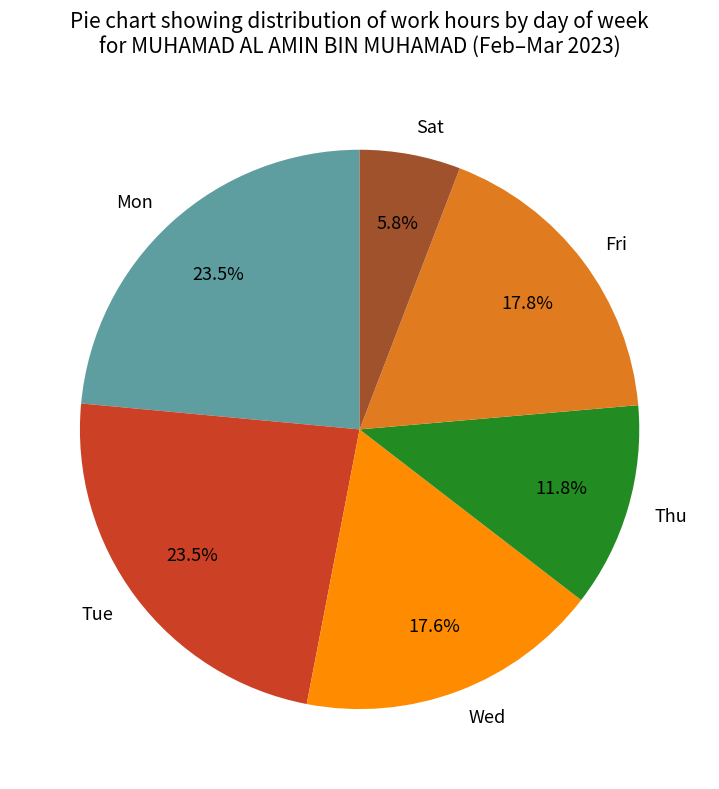

To the nearest percent, what is the average slice percentage?

17%